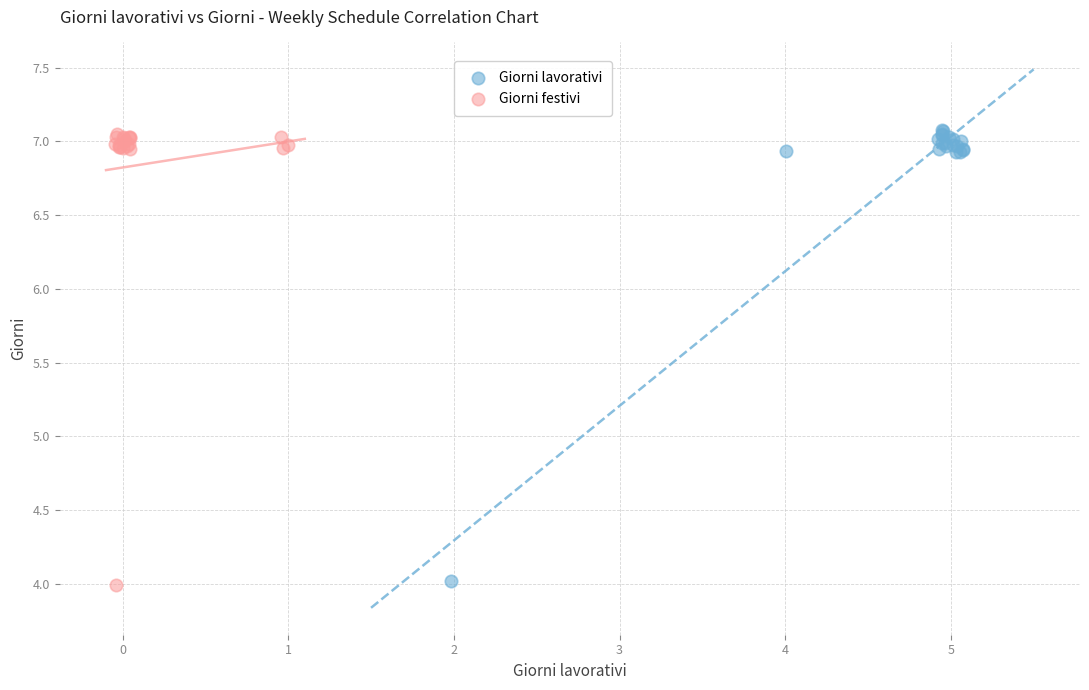

What are all the series names shown in the legend?

Giorni lavorativi, Giorni festivi